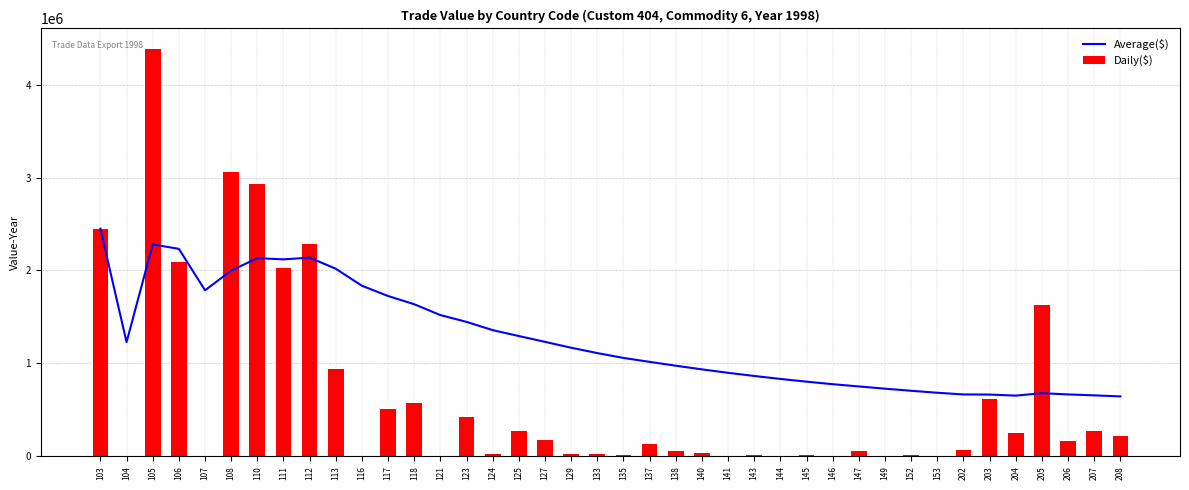

List the labels in order of Average($) value, largest first.

103, 105, 106, 112, 110, 111, 113, 108, 116, 107, 117, 118, 121, 123, 124, 125, 127, 104, 129, 133, 135, 137, 138, 140, 141, 143, 144, 145, 146, 147, 149, 152, 153, 205, 206, 202, 203, 207, 204, 208